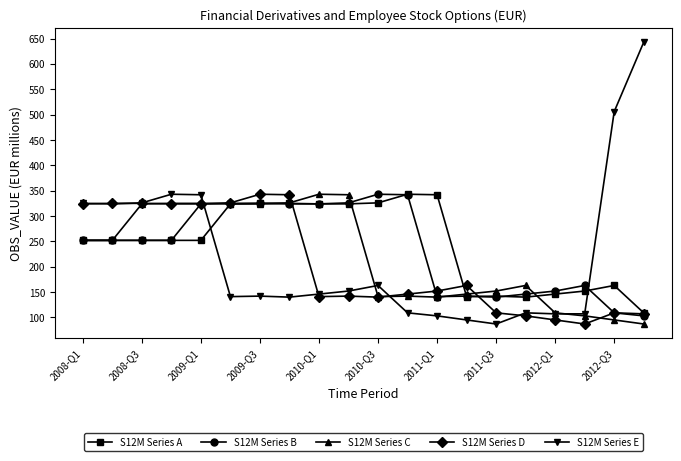

What are all the series names shown in the legend?

S12M Series A, S12M Series B, S12M Series C, S12M Series D, S12M Series E